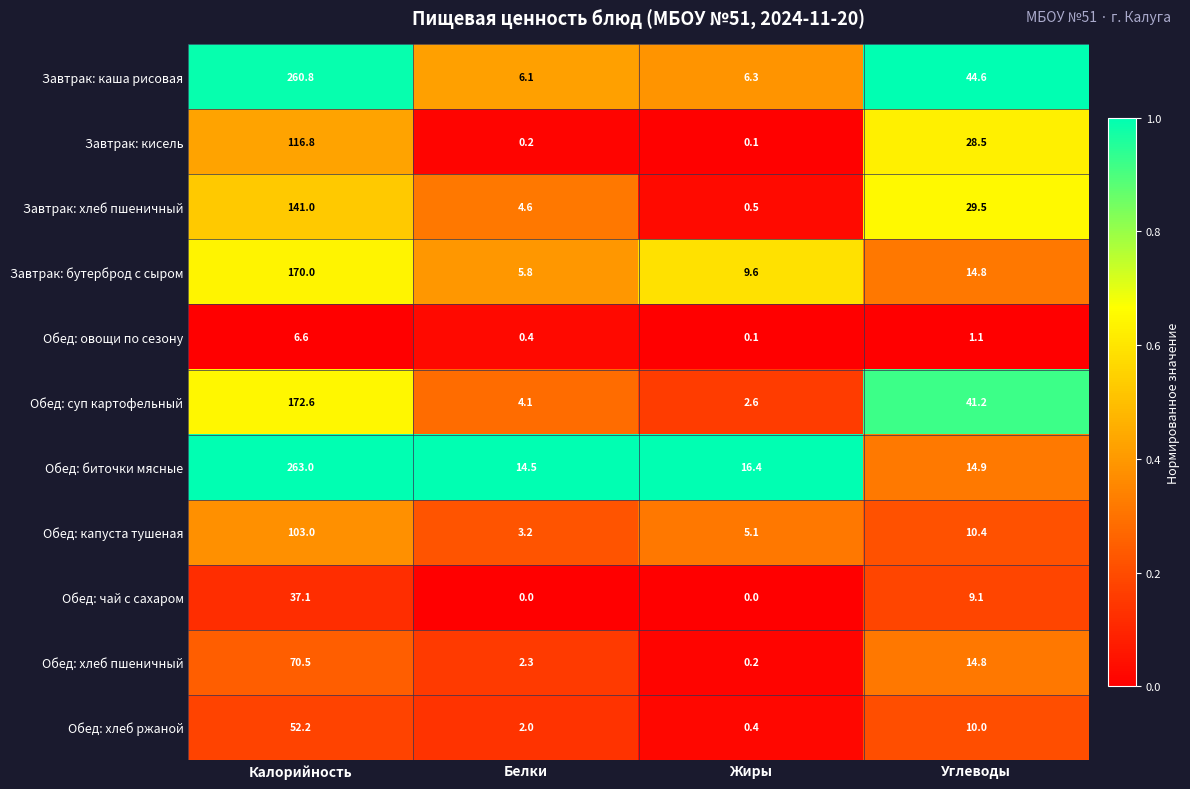

What is the difference between the highest and lowest values at Белки?

14.5